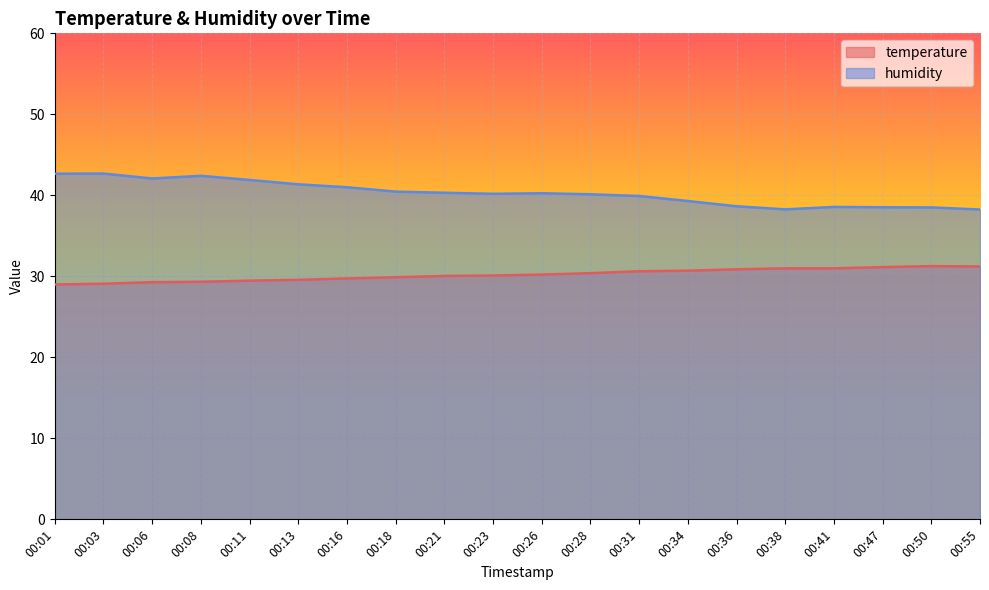

At which category is the sum across all series the highest?

00:03